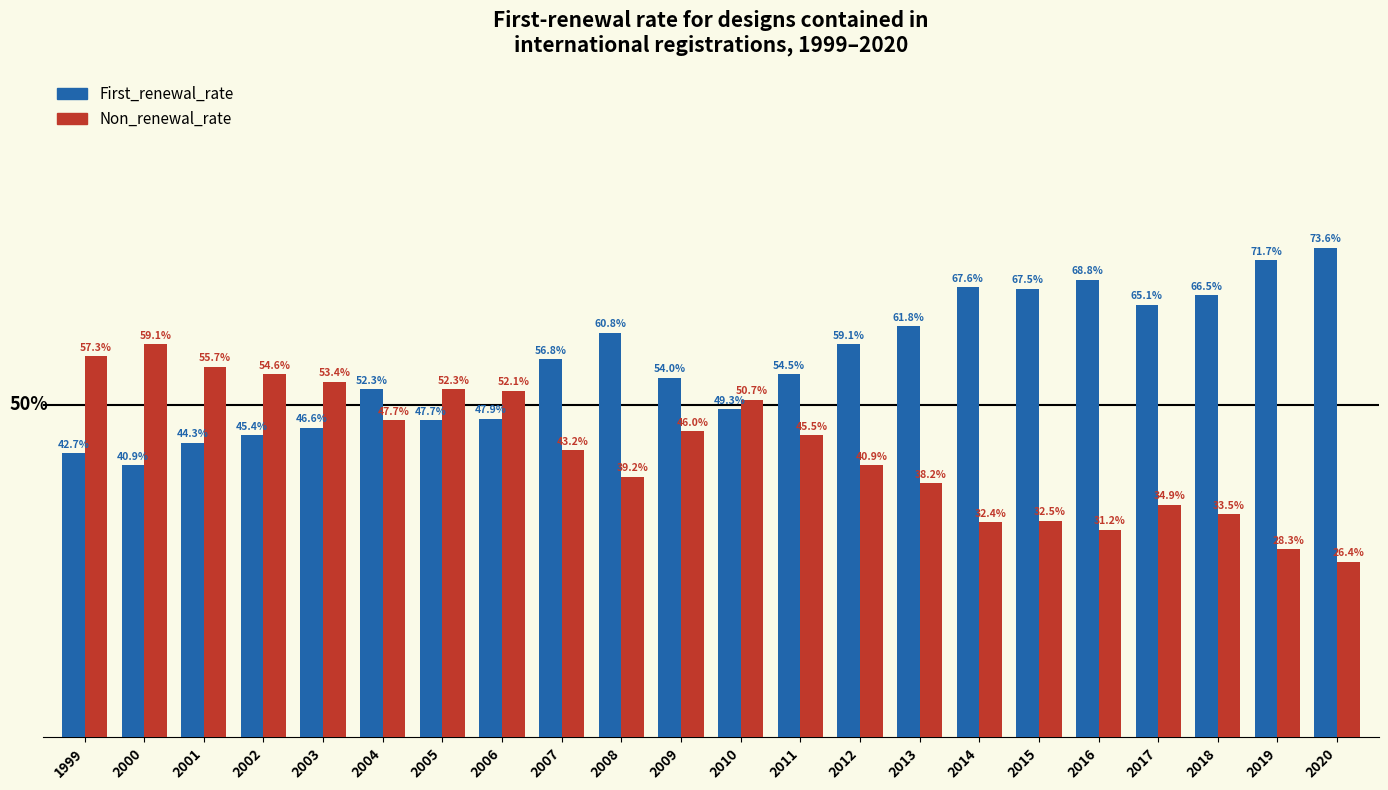

Does the chart contain any negative values?

No